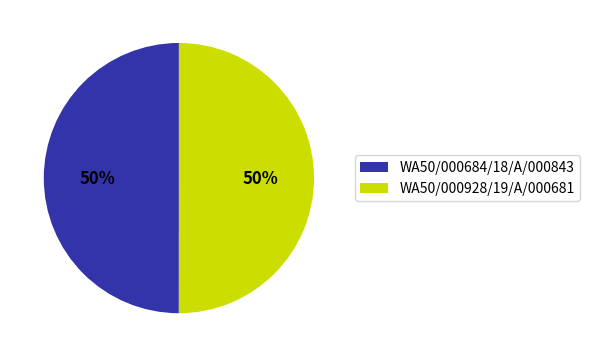

How many segments does this pie chart have?

2